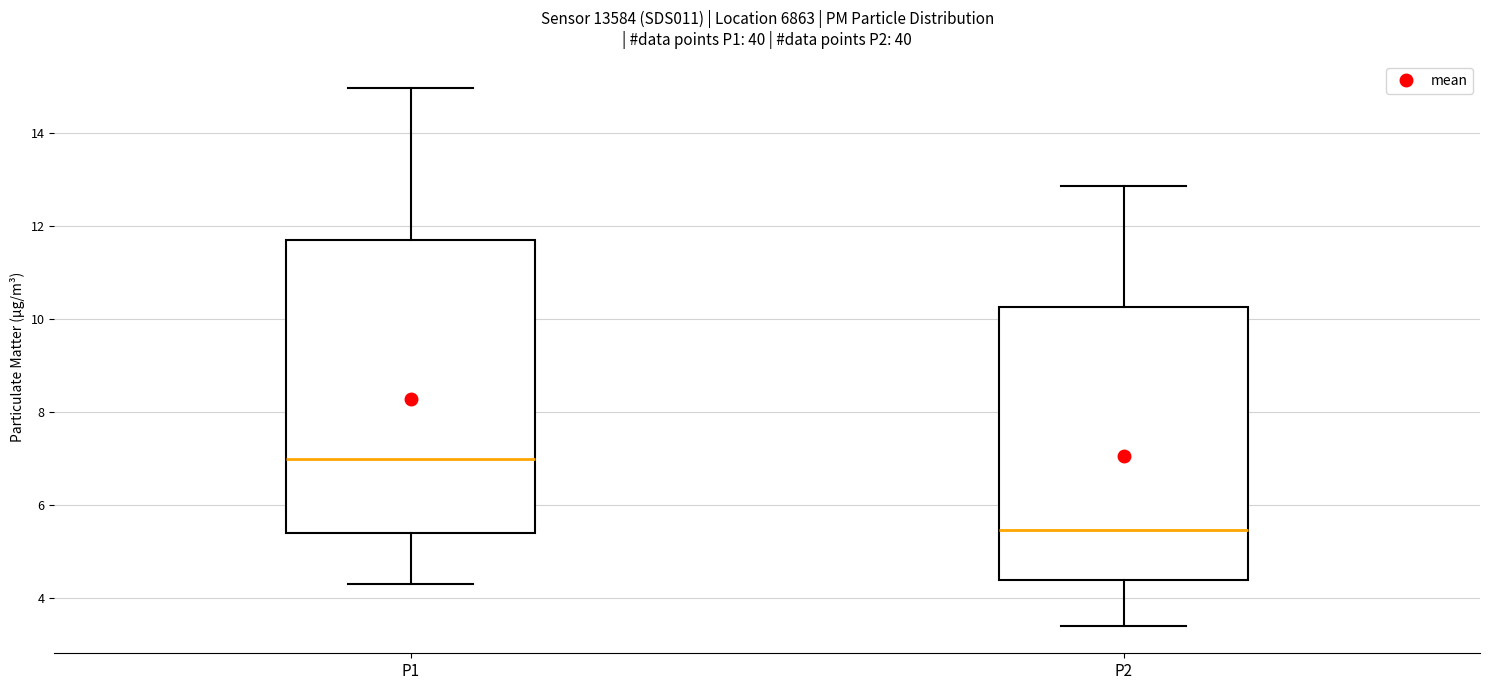

Where is the lower edge of the box for P2 on the y-axis? The values are not printed on the chart, so give them approximately, as read against the axis.

4.4